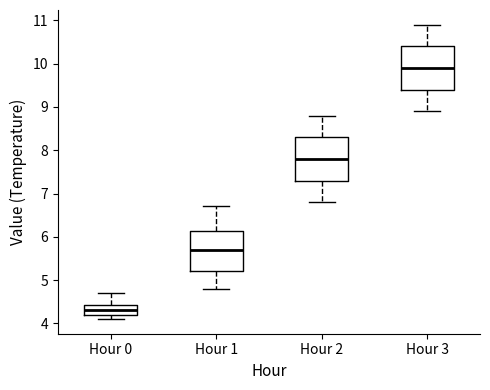

Where does the lower whisker of the box for Hour 2 end on the y-axis? The values are not printed on the chart, so give them approximately, as read against the axis.

6.8